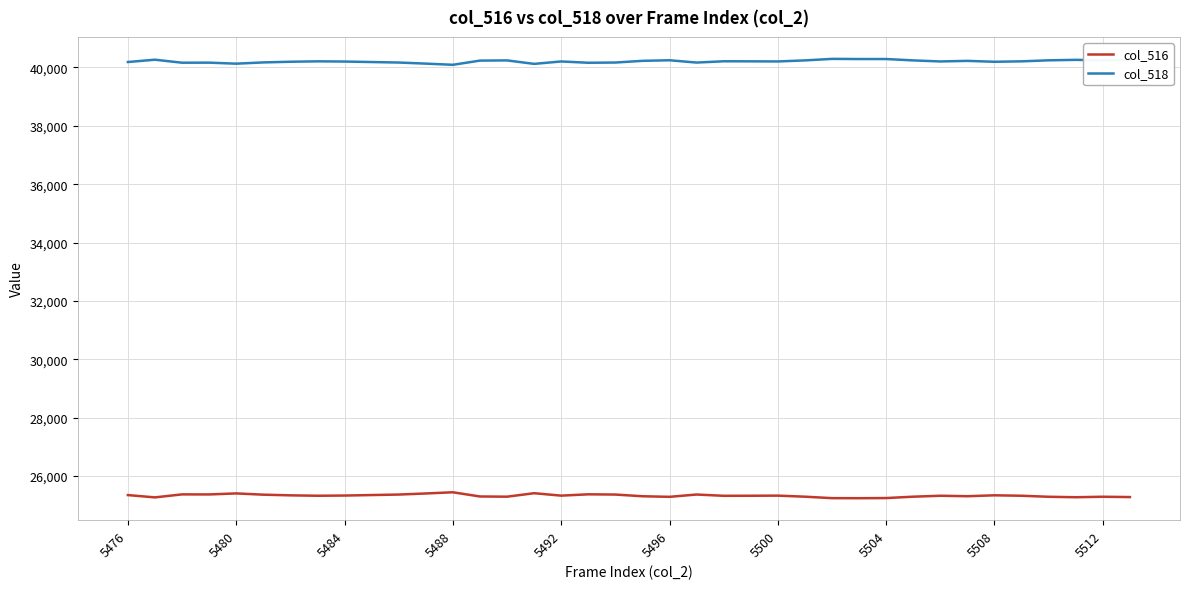

Which series has the largest total across all categories?

col_518